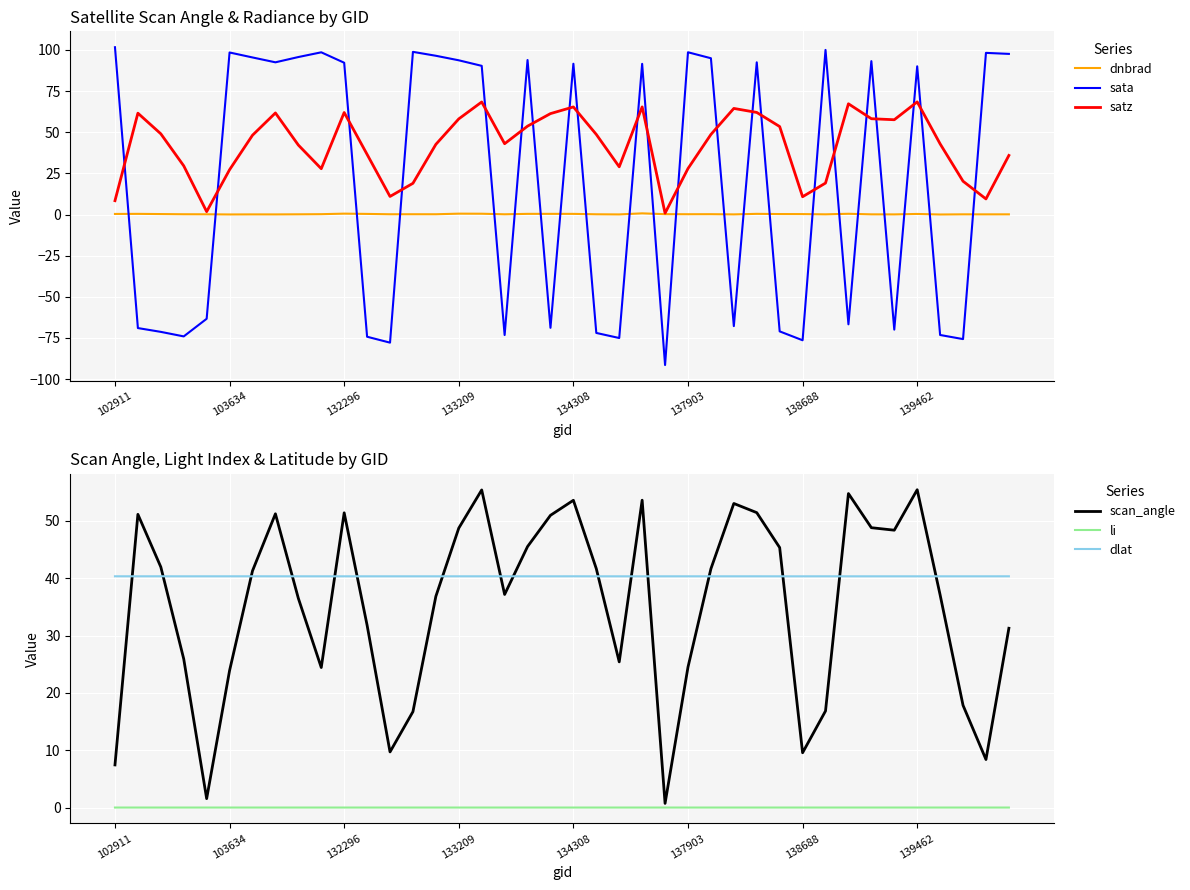

True or false: dnbrad and sata intersect in this chart.

True